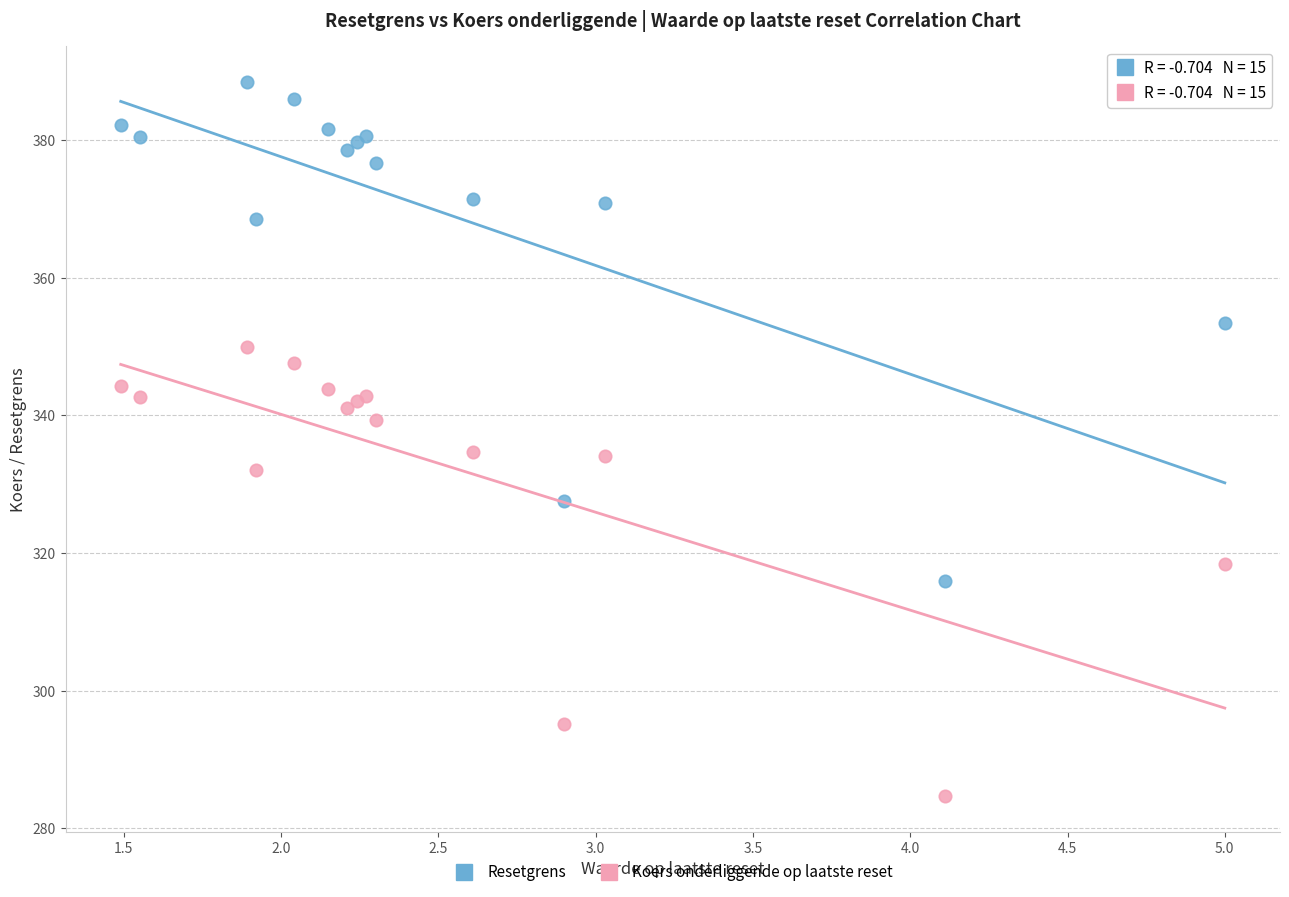

Which series contains the lowest Y value?

Koers onderliggende op laatste reset